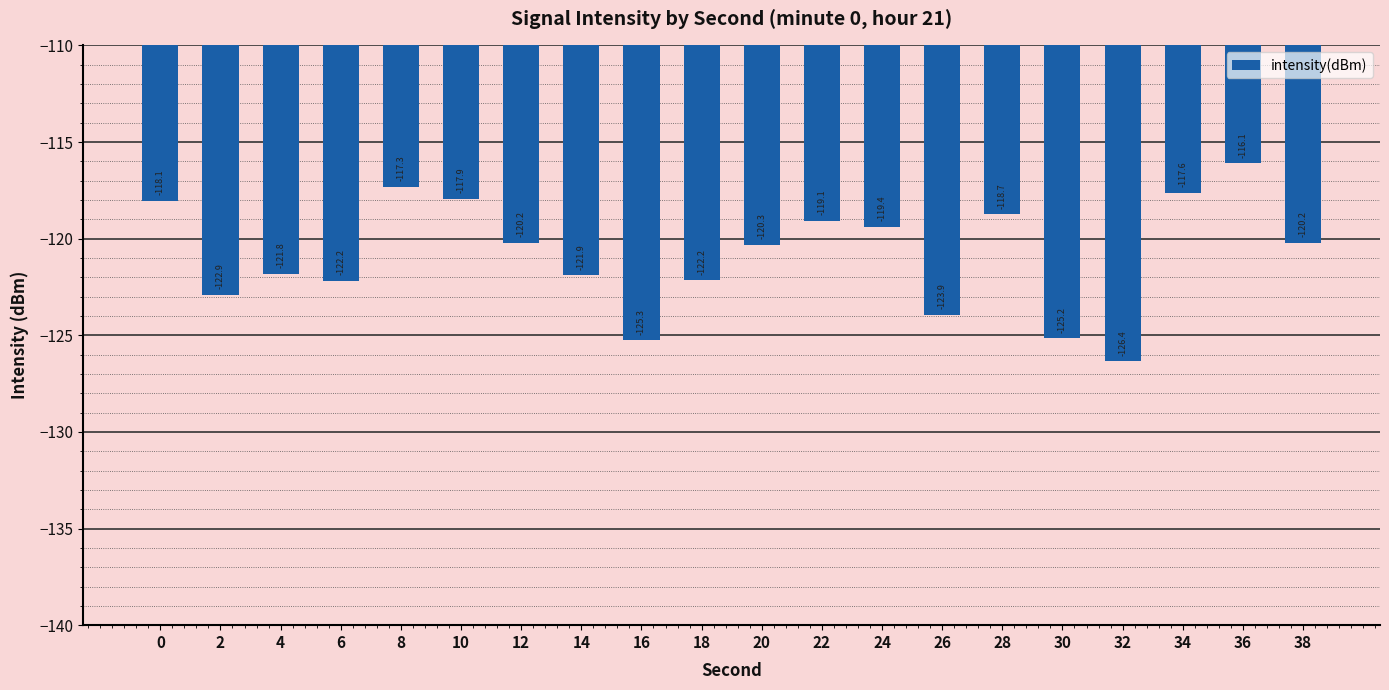

What is the change in value from 8 to 30?

-7.8